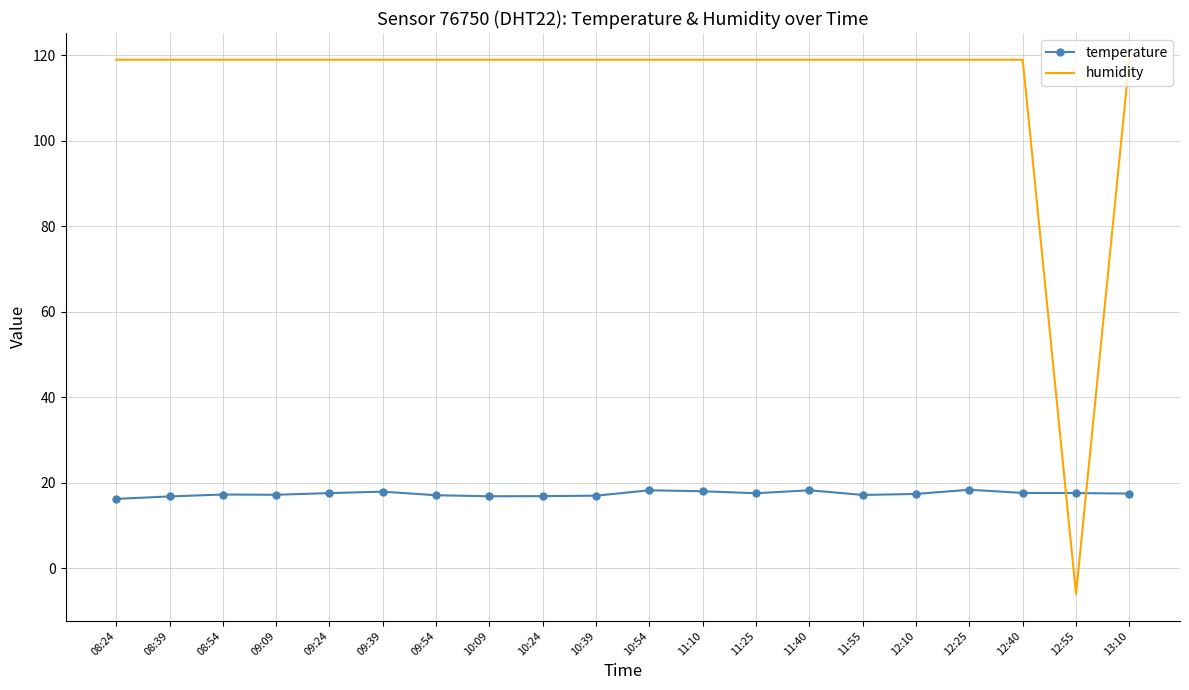

True or false: temperature has a value of 17.6 at 12:55.

True